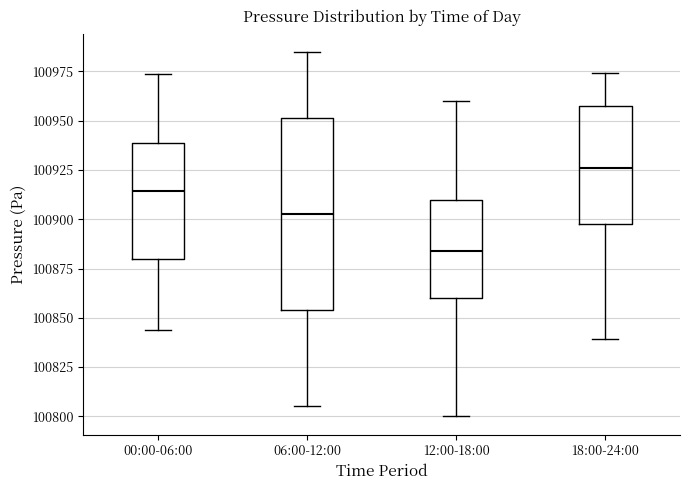

Comparing the boxes themselves (not the whiskers), which one is the tallest?

06:00-12:00